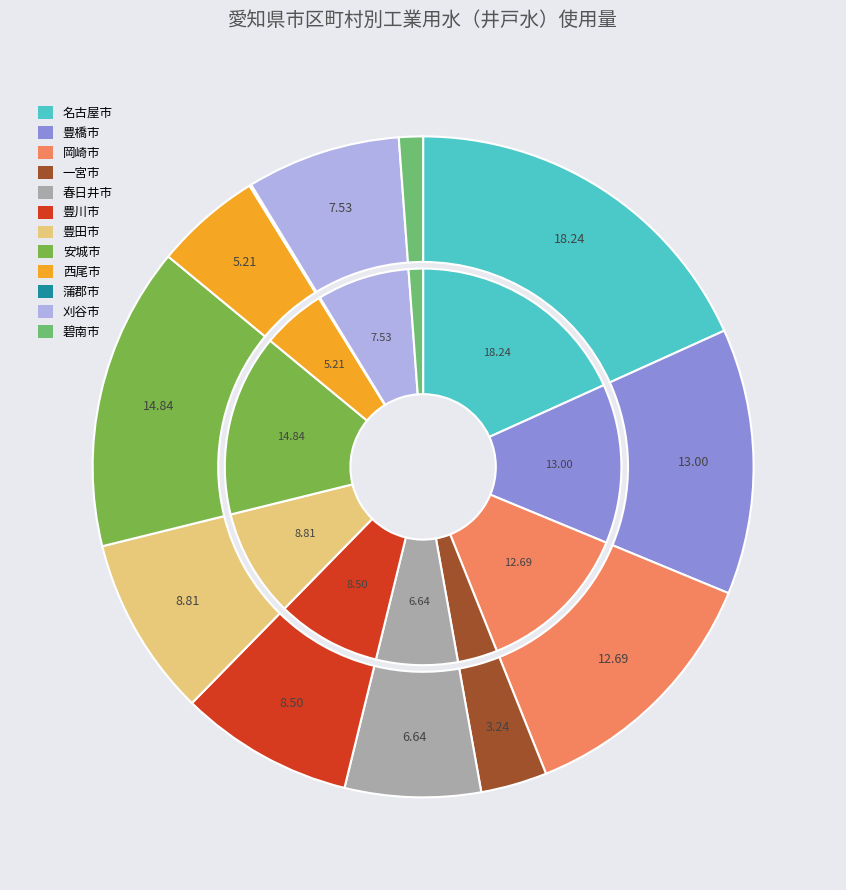

Does 岡崎市 represent more than half of the total?

No